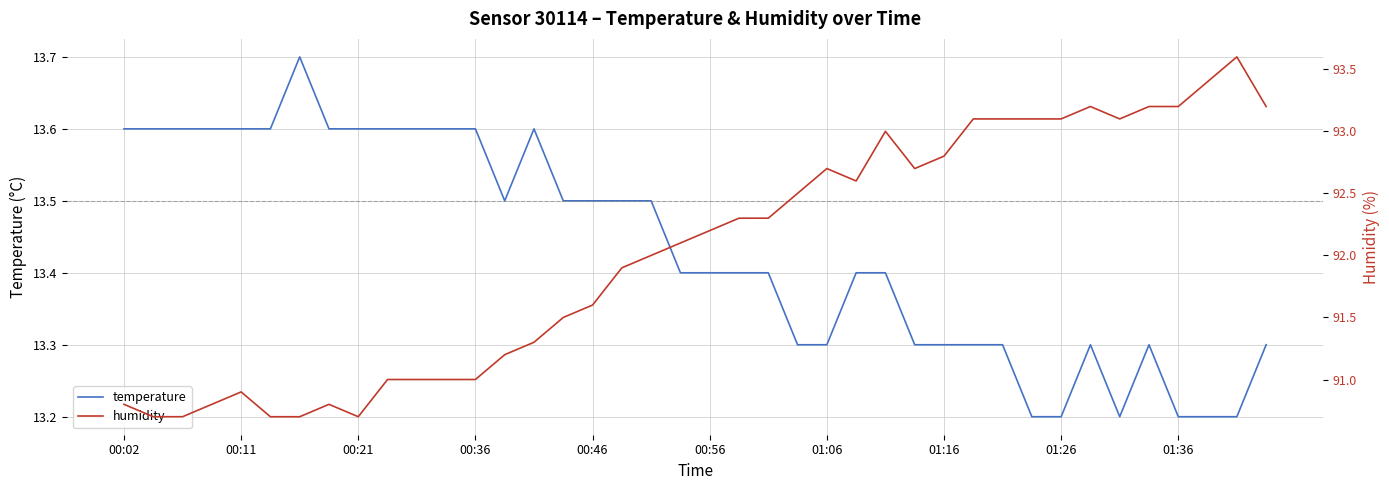

What is the highest value of the temperature series?

13.7